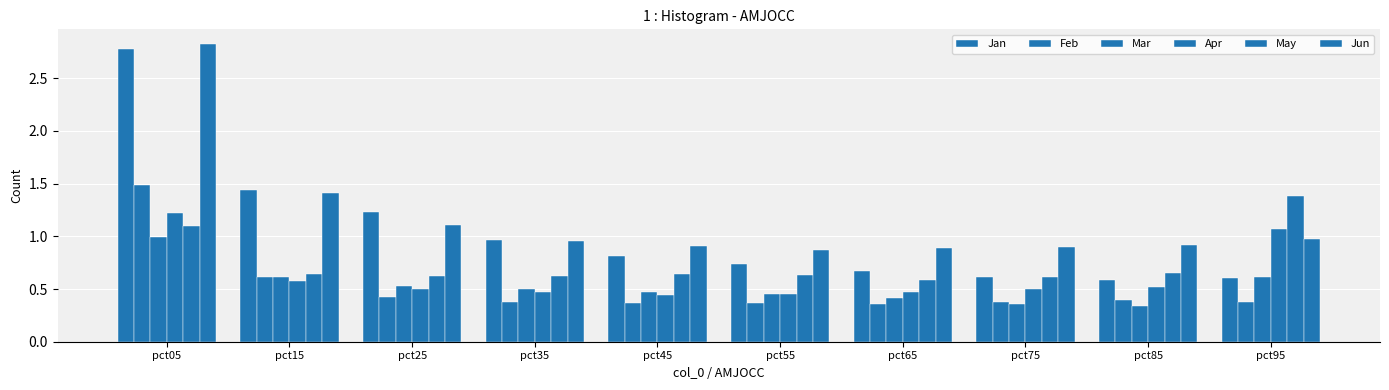

What is the minimum value shown in the chart?

0.3